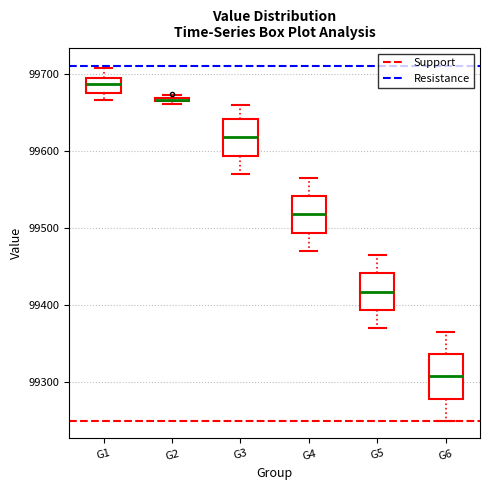

Comparing the boxes themselves (not the whiskers), which one is the tallest?

G6